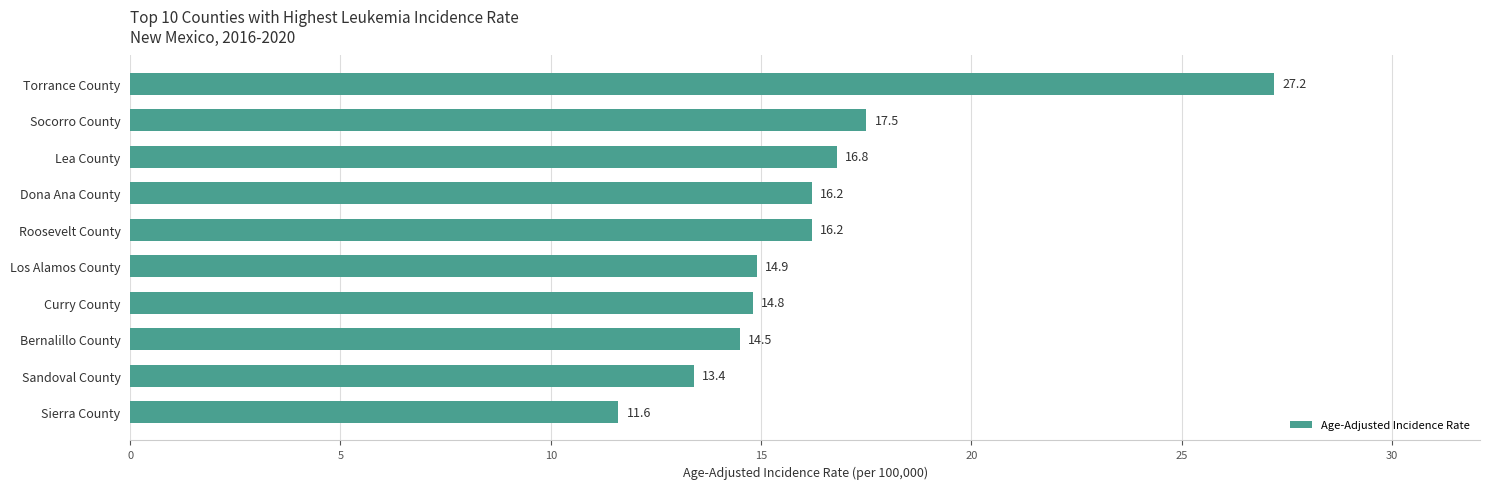

Which category has the highest value across all series?

Torrance County